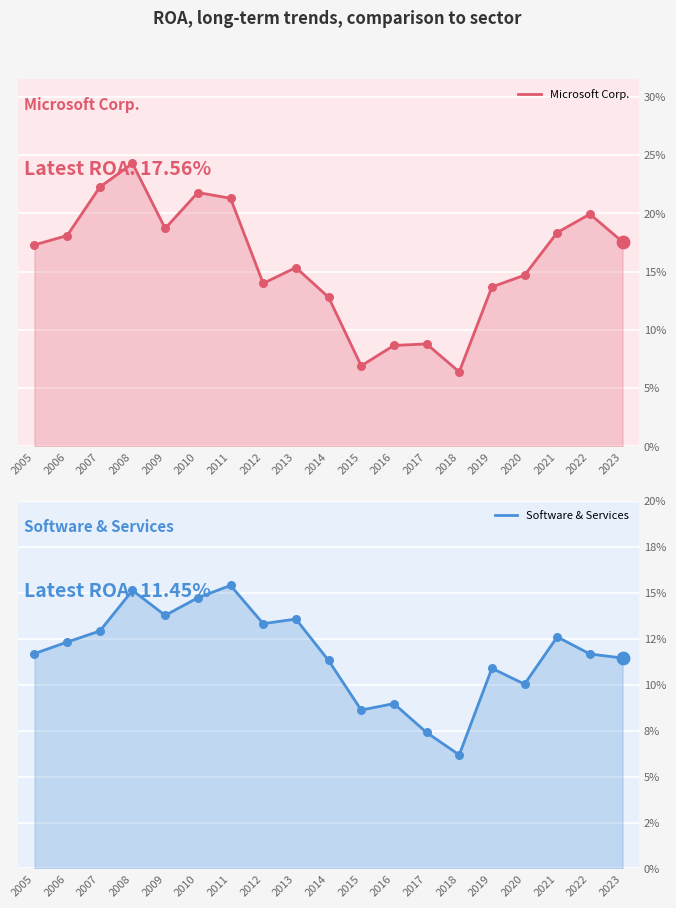

At how many categories does at least one series exceed 0?

19